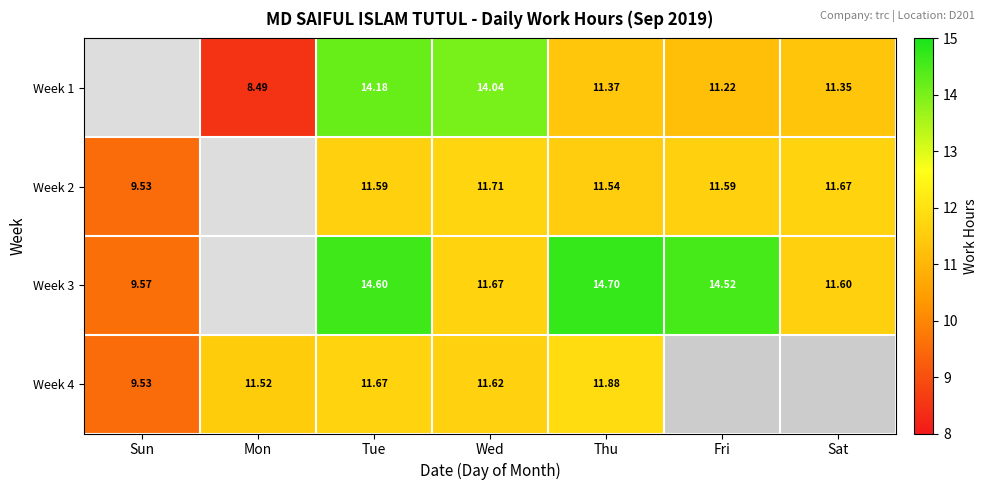

The value of Week 1 at Wed is 20.2. True or false?

False